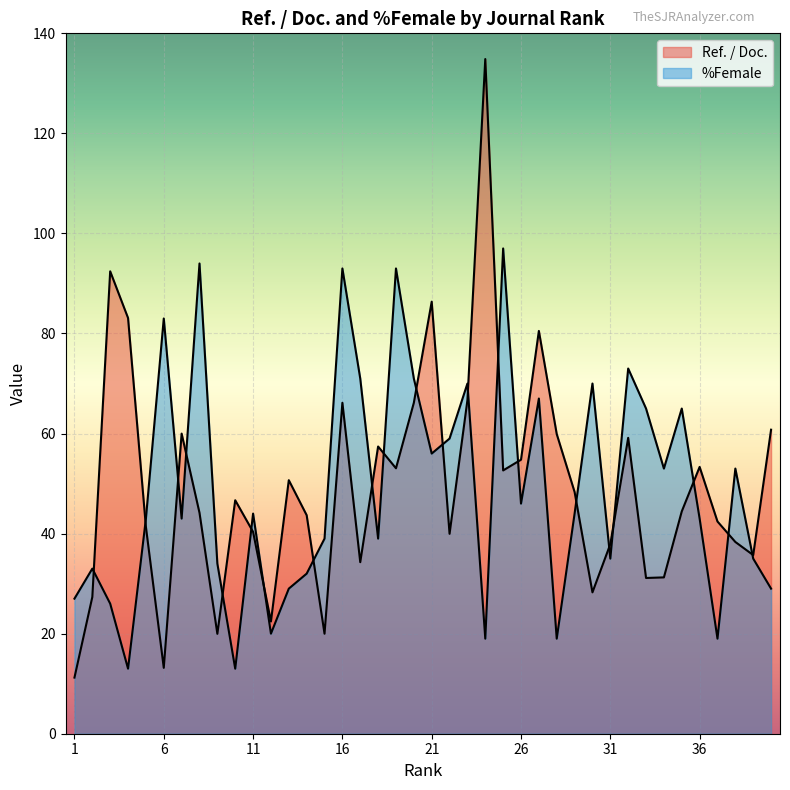

Reading left to right, list all the values displayed in this chart.

Ref. / Doc.: 11.2	27.3	92.4	83.1	41.3	13.2	60.0	44.2	20.0	46.7	40.4	22.4	50.7	43.7	20.0	66.2	34.3	57.4	53.1	66.2	86.4	40.0	66.7	134.9	52.6	54.8	80.5	59.9	48.3	28.3	37.9	59.1	31.1	31.2	44.4	53.3	42.4	38.3	35.7	60.8
%Female: 27.0	33.0	26.0	13.0	43.0	83.0	43.0	94.0	34.0	13.0	44.0	20.0	29.0	32.0	39.0	93.0	71.0	39.0	93.0	71.0	56.0	59.0	70.0	19.0	97.0	46.0	67.0	19.0	44.0	70.0	35.0	73.0	65.0	53.0	65.0	43.0	19.0	53.0	35.0	29.0